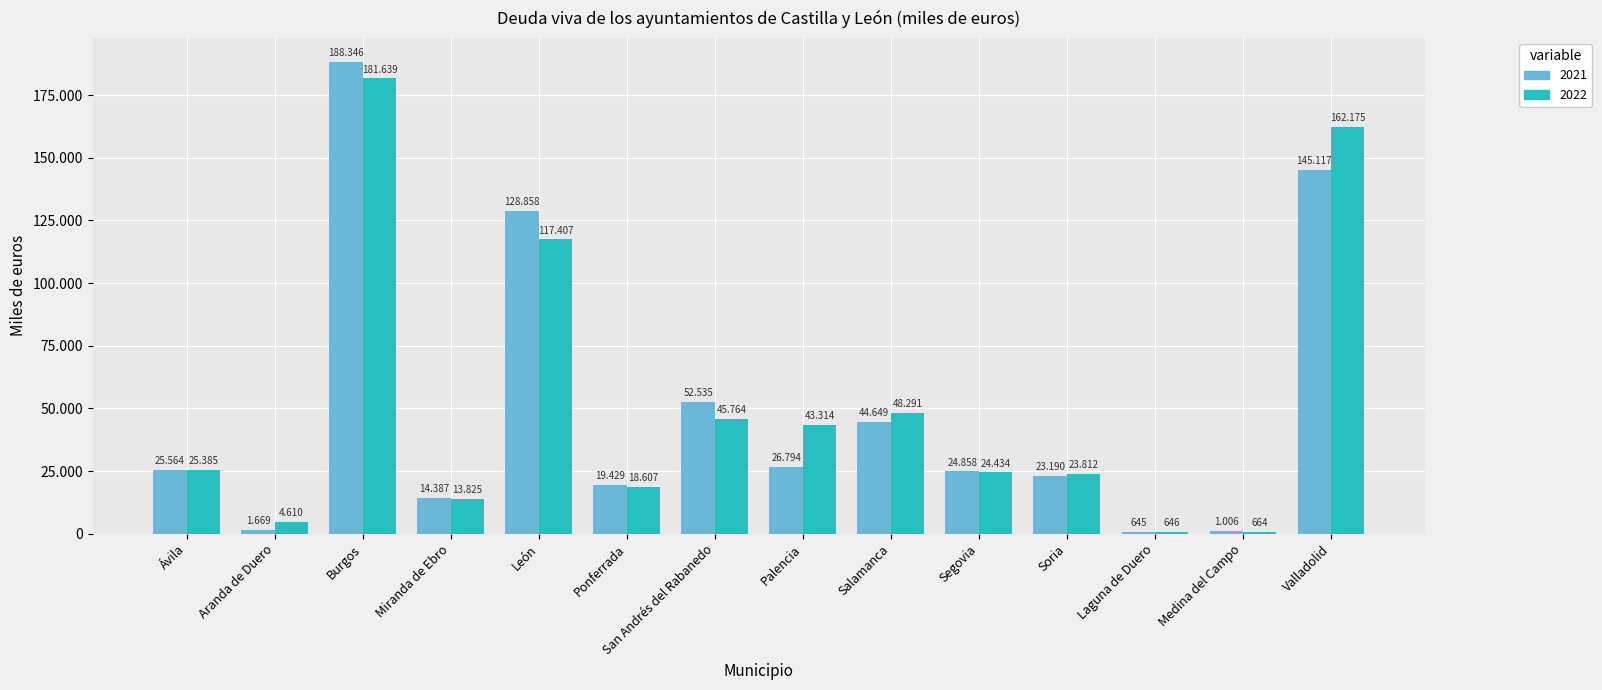

What are all the series names shown in the legend?

2021, 2022